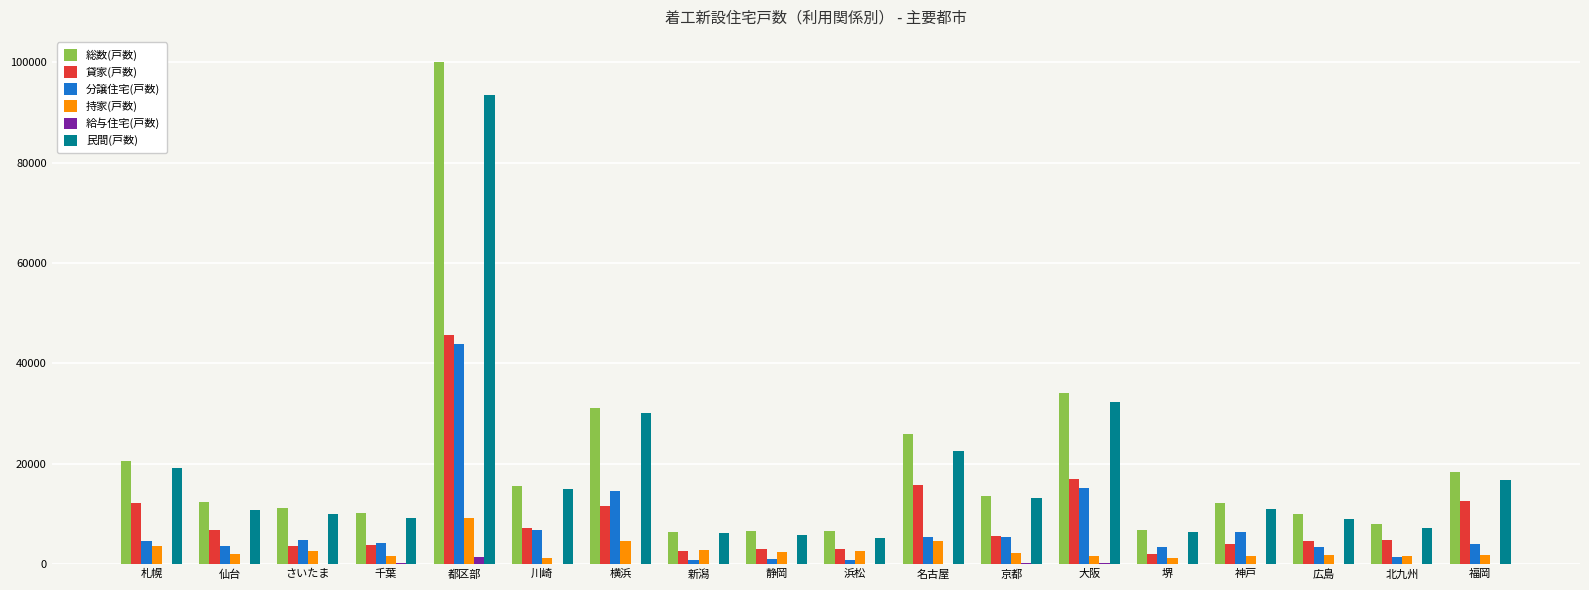

The value of 総数(戸数) at 名古屋 is 17054. True or false?

False